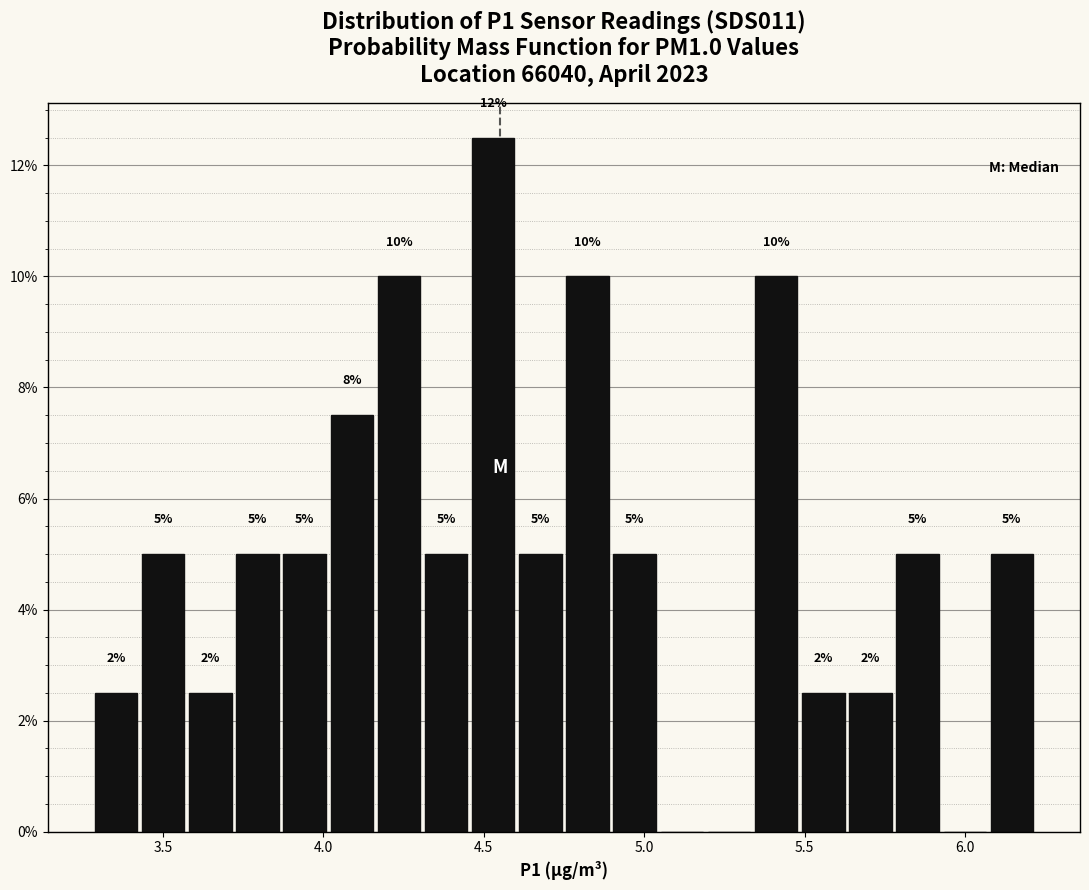

Read against the x-axis, roughly where is the centre of the tallest bar?

4.55